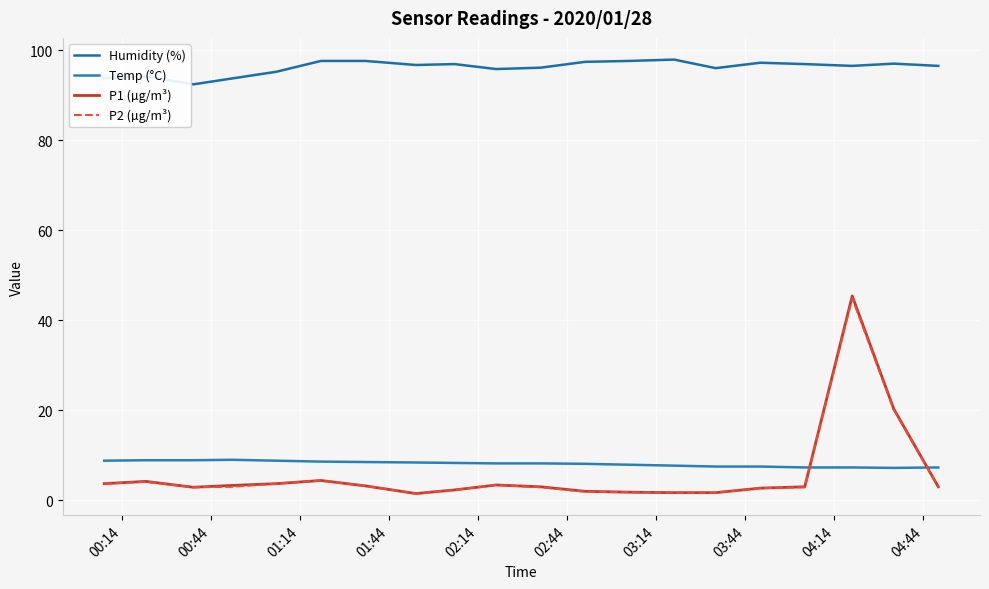

Which series has the largest range (max minus min)?

P1 (µg/m³)